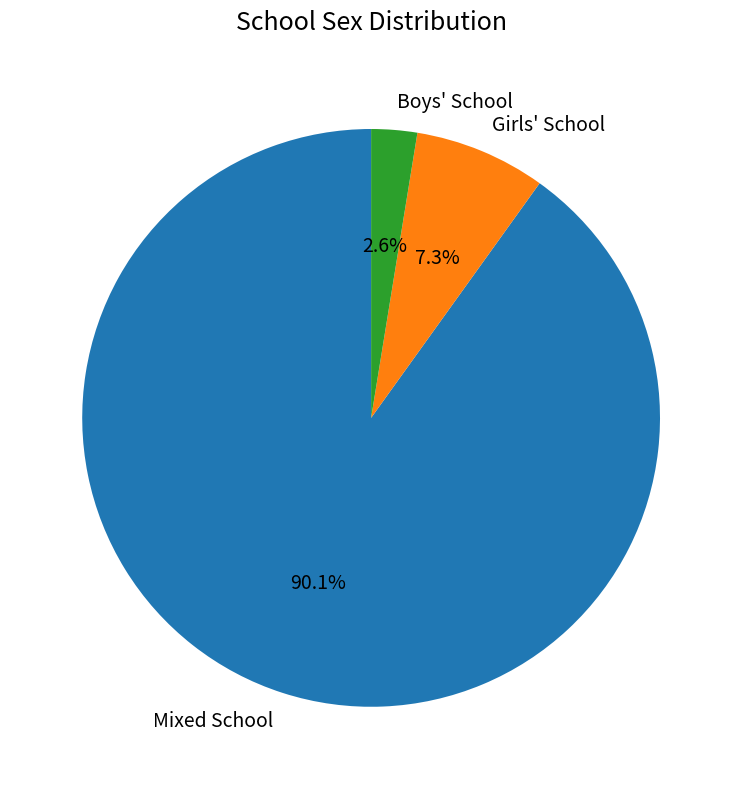

How many segments does this pie chart have?

3